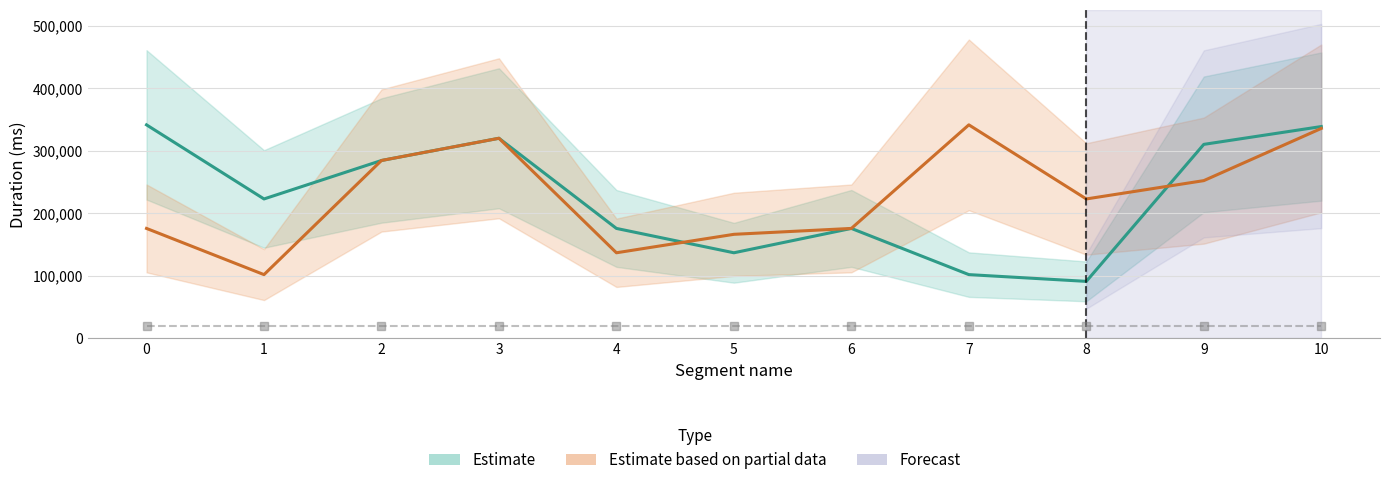

Reading right to left, list all the values displayed in this chart.

Estimate: 10=338553	9=310047	8=90932	7=101732	6=175612	5=136664	4=175612	3=319812	2=284265	1=222762	0=341263
Estimate based on partial data: 10=335554	9=252054	8=222762	7=341263	6=175612	5=166179	4=136664	3=319812	2=284265	1=101732	0=175612